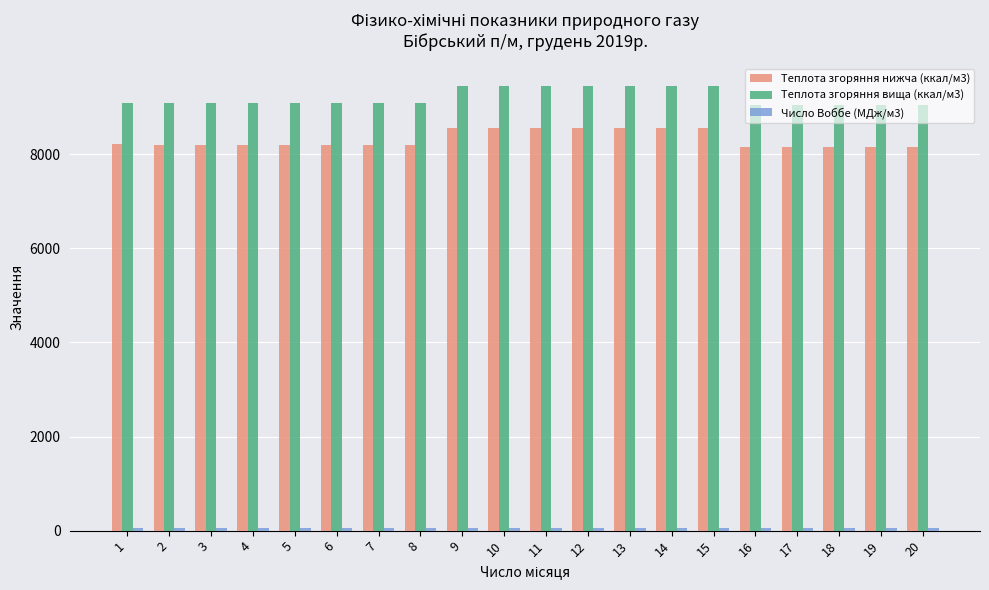

Which series has the largest range (max minus min)?

Теплота згоряння вища (ккал/м3)